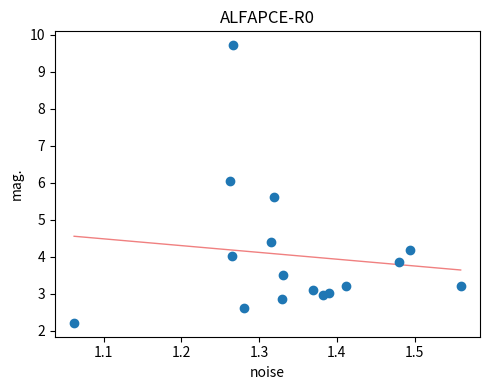

What is the range of Y values (max minus min)?

7.5